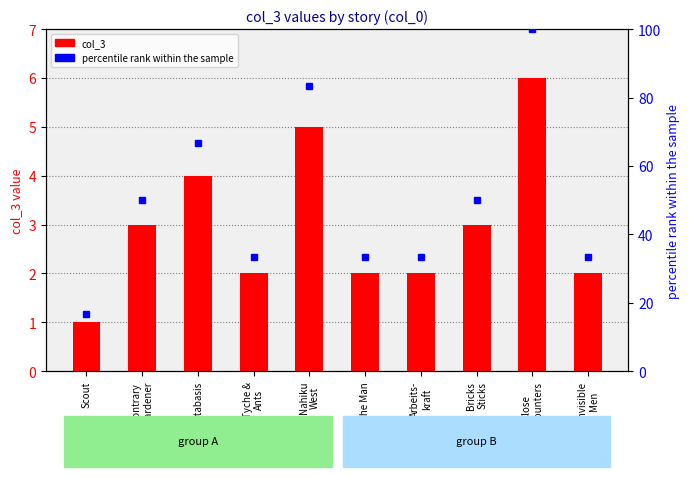

At how many categories does at least one series exceed 4?

10